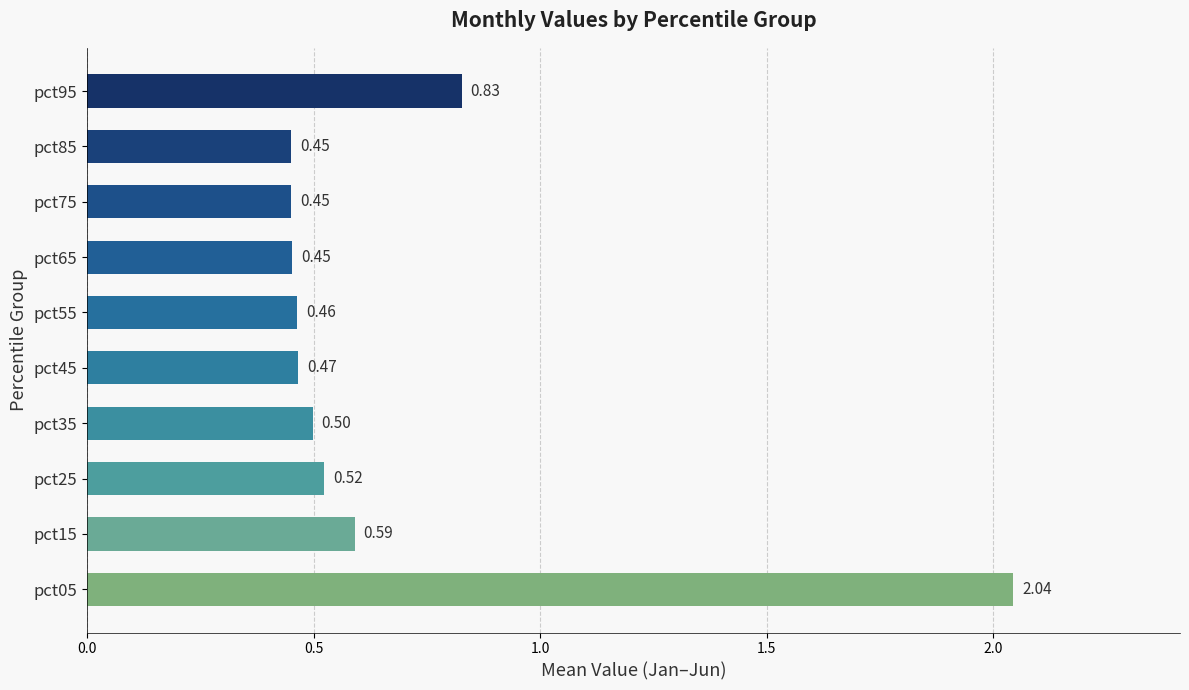

What is the change in value from pct25 to pct95?

+0.3